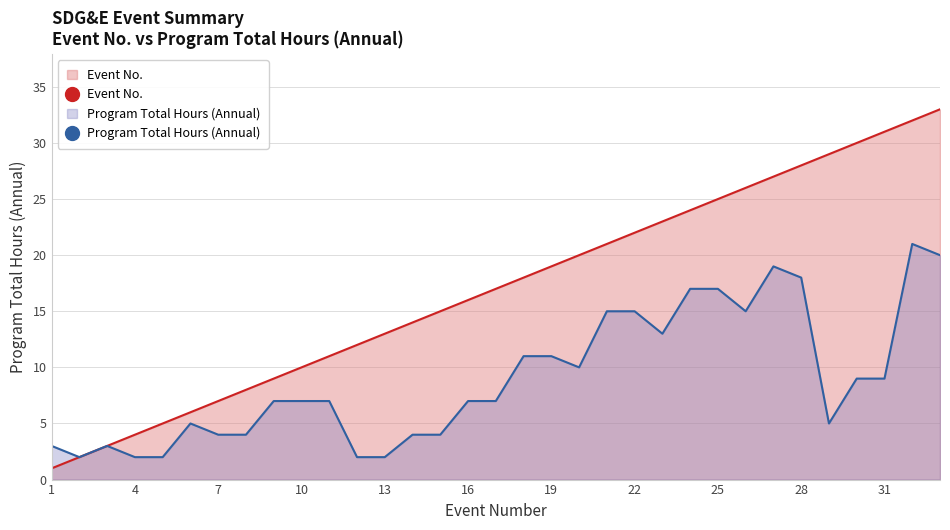

Rank the series at 17 from lowest to highest value.

Program Total Hours (Annual), Event No.